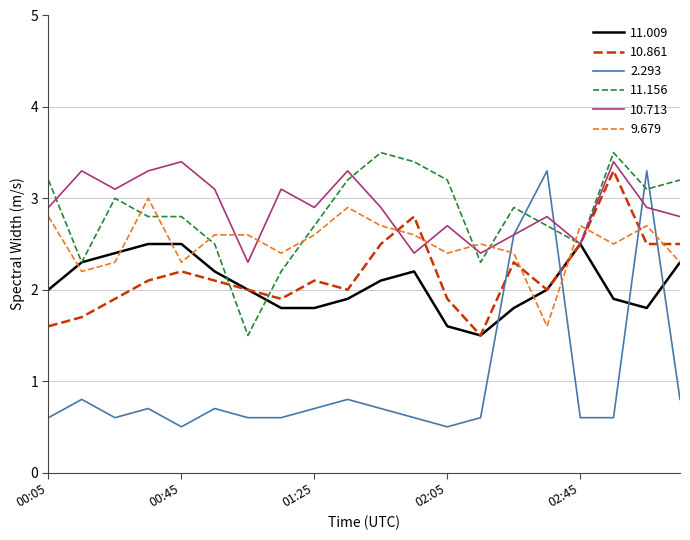

Which series has the largest range (max minus min)?

2.293